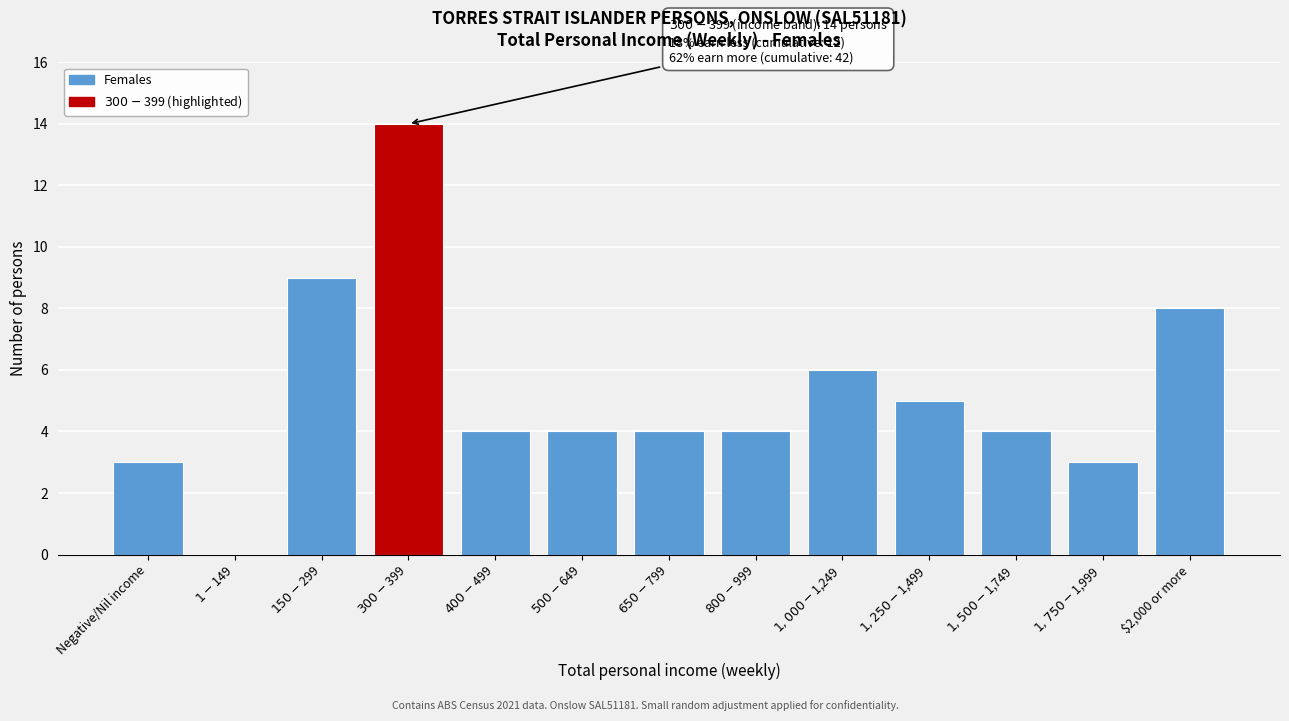

What is the sum of all values?

68